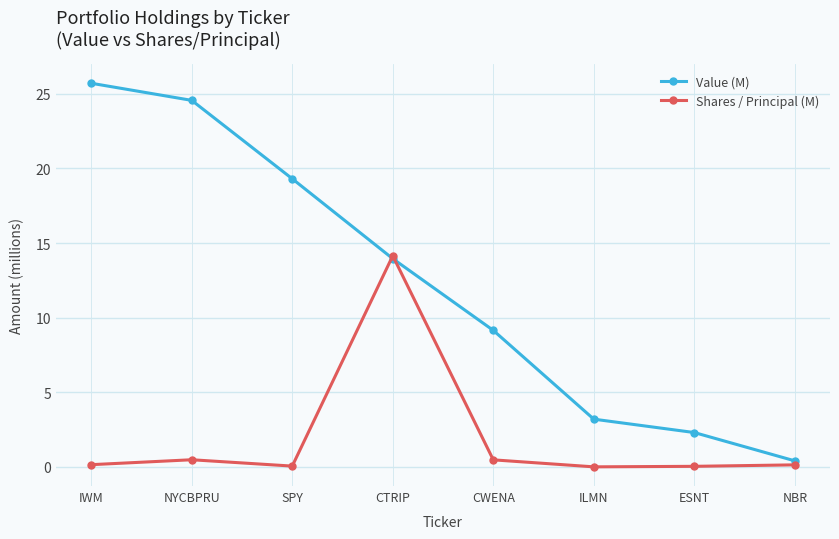

At how many categories does at least one series exceed 11?

4